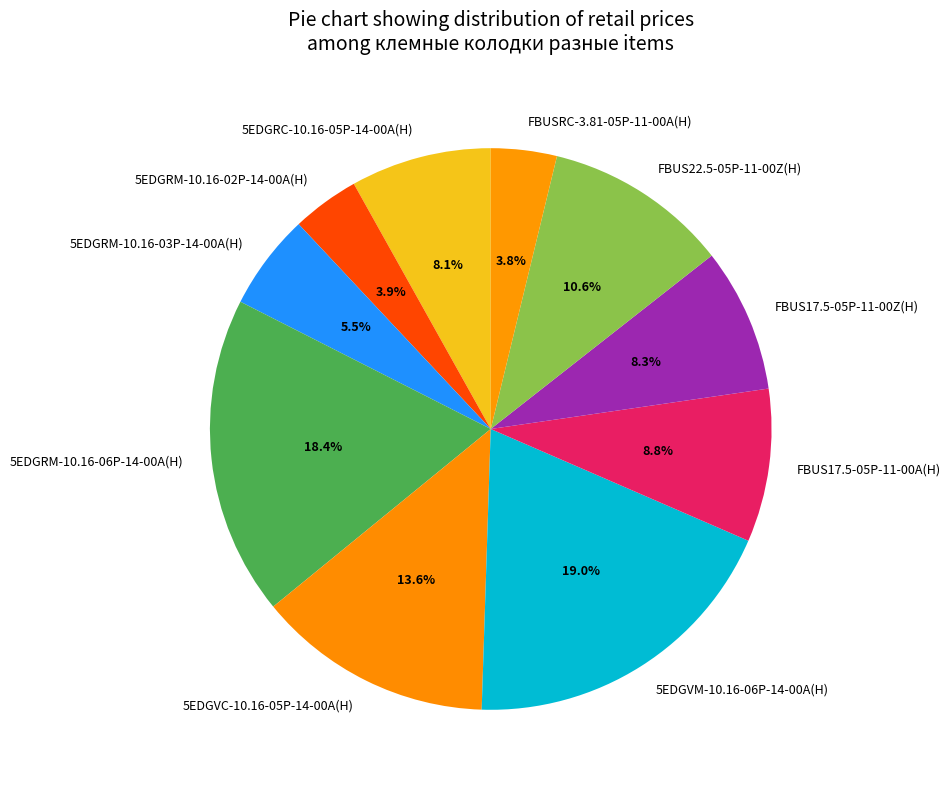

Is there any slice that represents more than half of the pie?

No